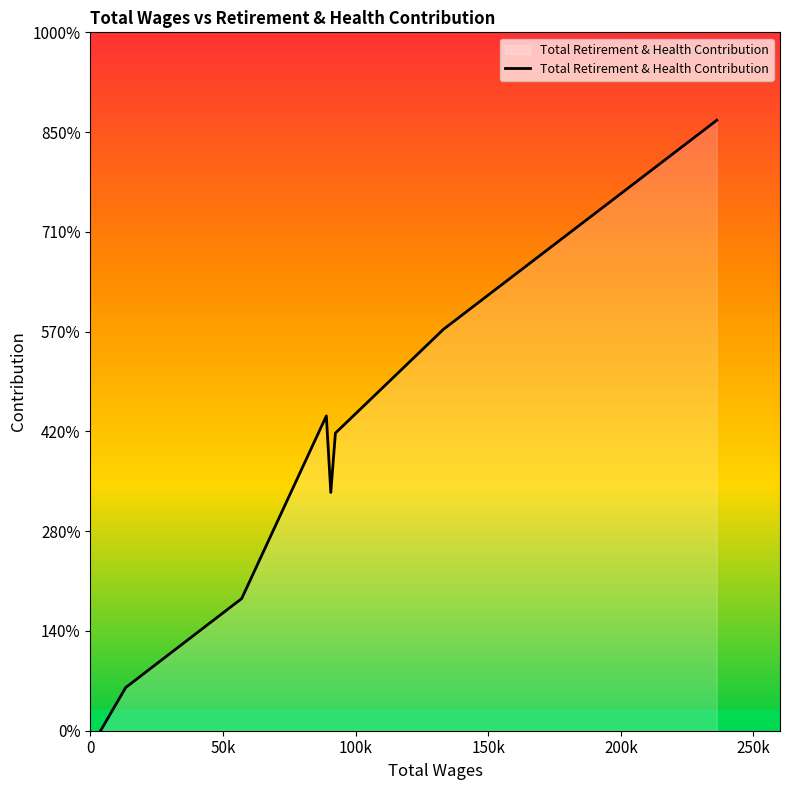

At which category does the data reach its first local peak?

88956.0